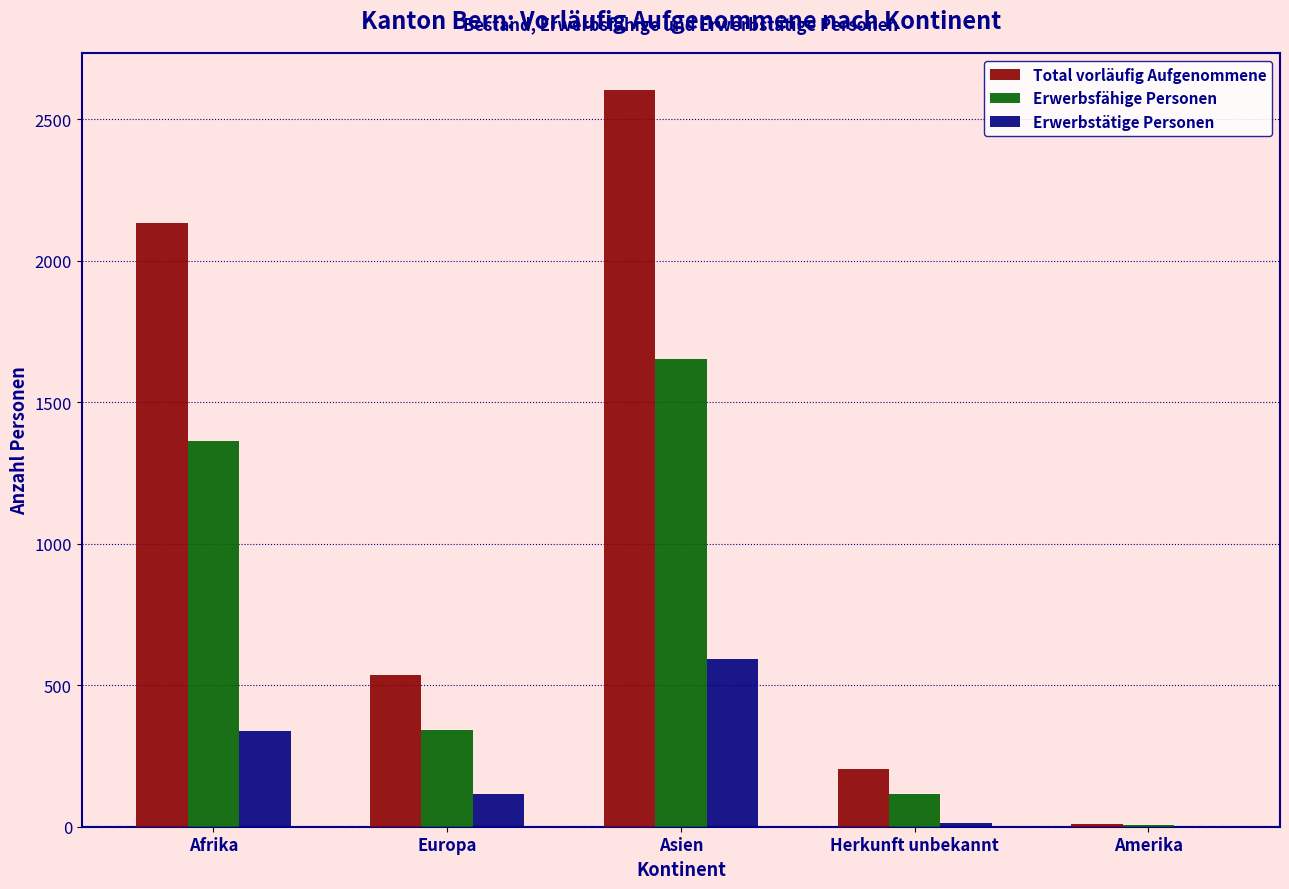

Is the value of Erwerbstätige Personen at Herkunft unbekannt greater than the value of Erwerbsfähige Personen at Asien?

No